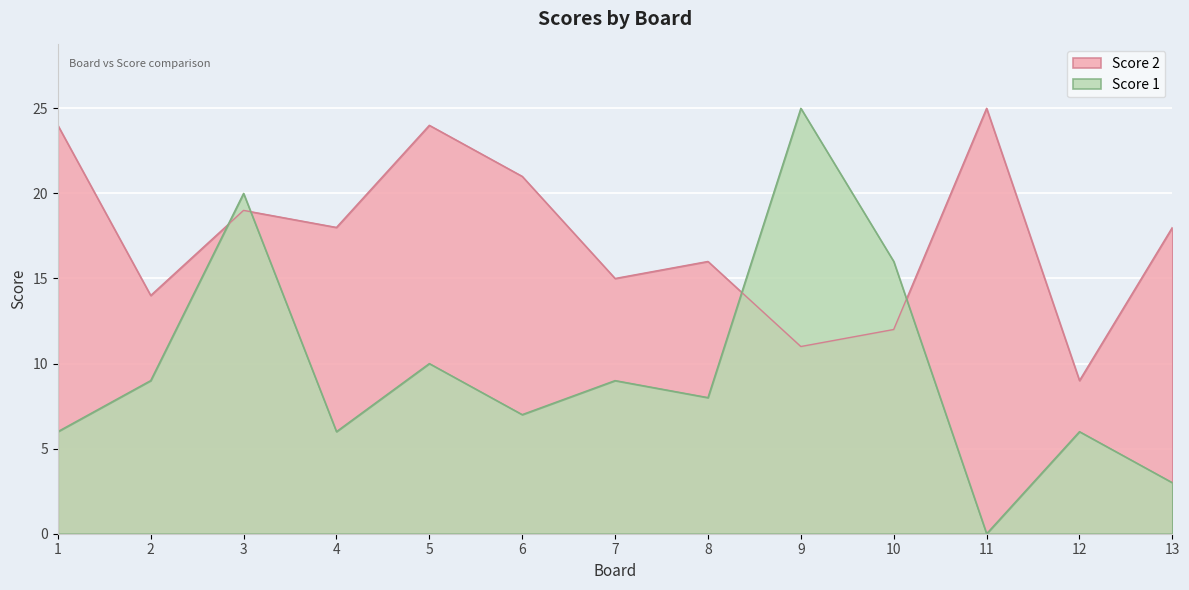

How many times do Score 2 and Score 1 cross each other?

4